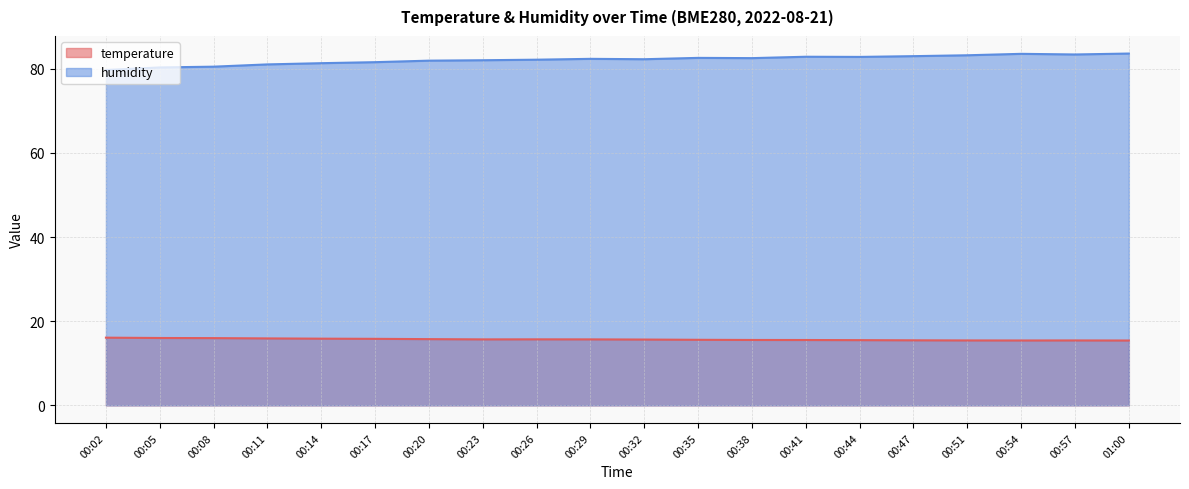

How many distinct data groups are displayed?

2